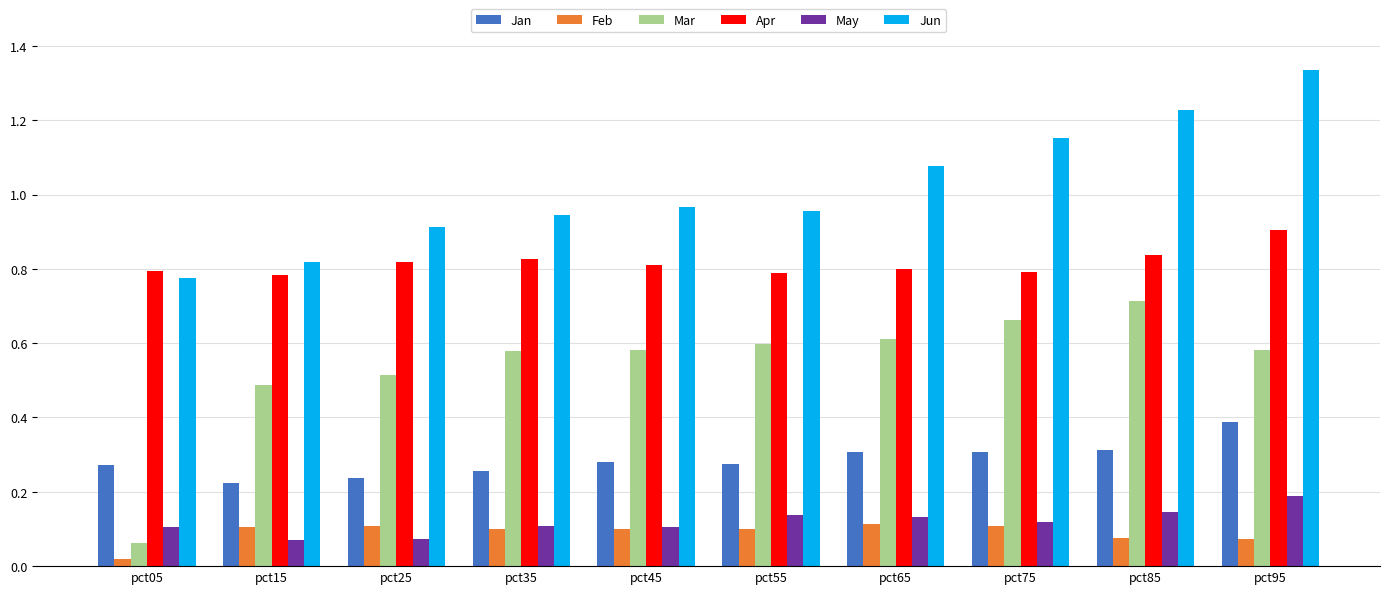

How many bars are there in each group?

6